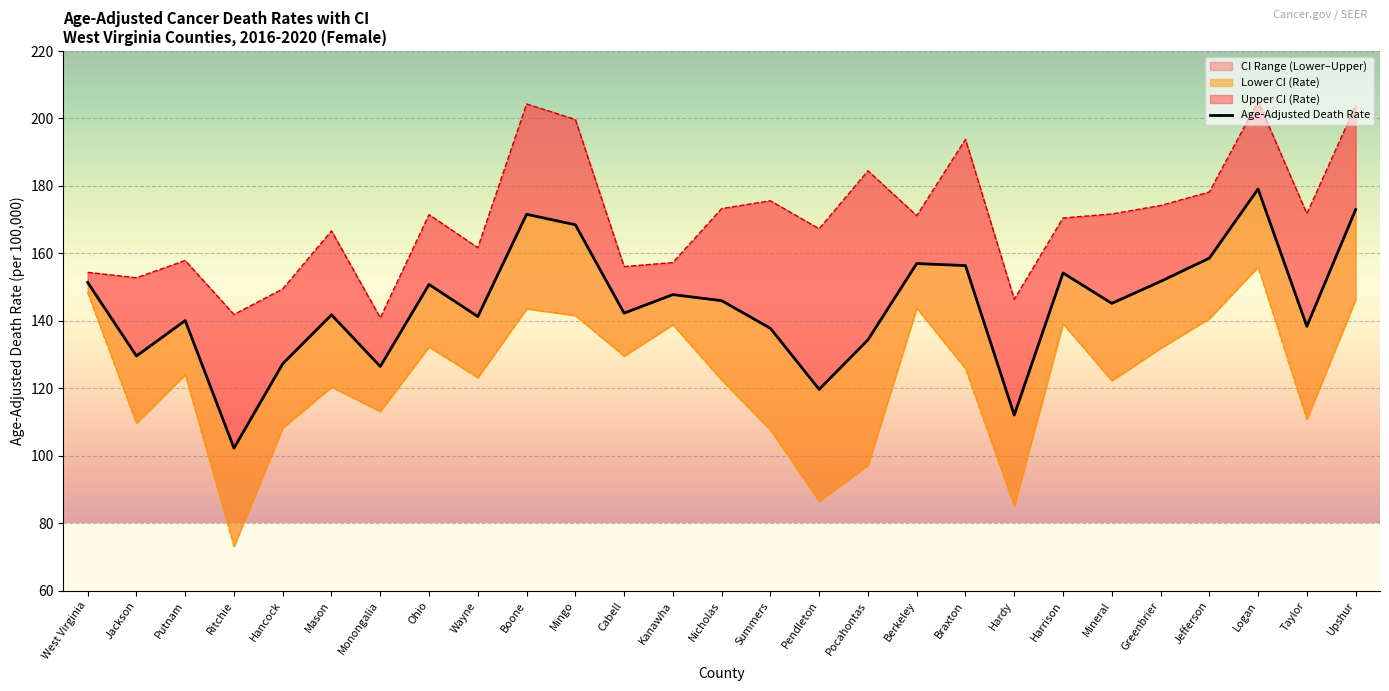

In Upper CI (Rate), how many points are higher than both neighbors (excluding endpoints)?

8